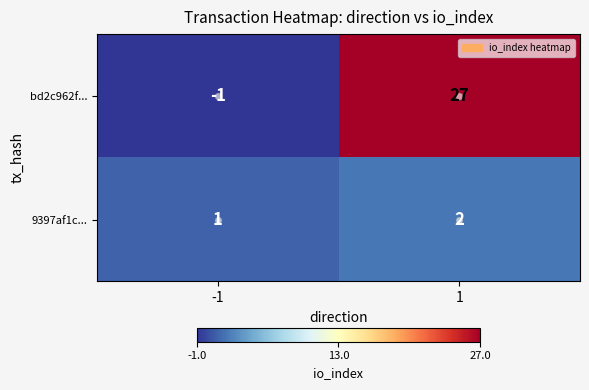

What is the greatest value displayed?

27